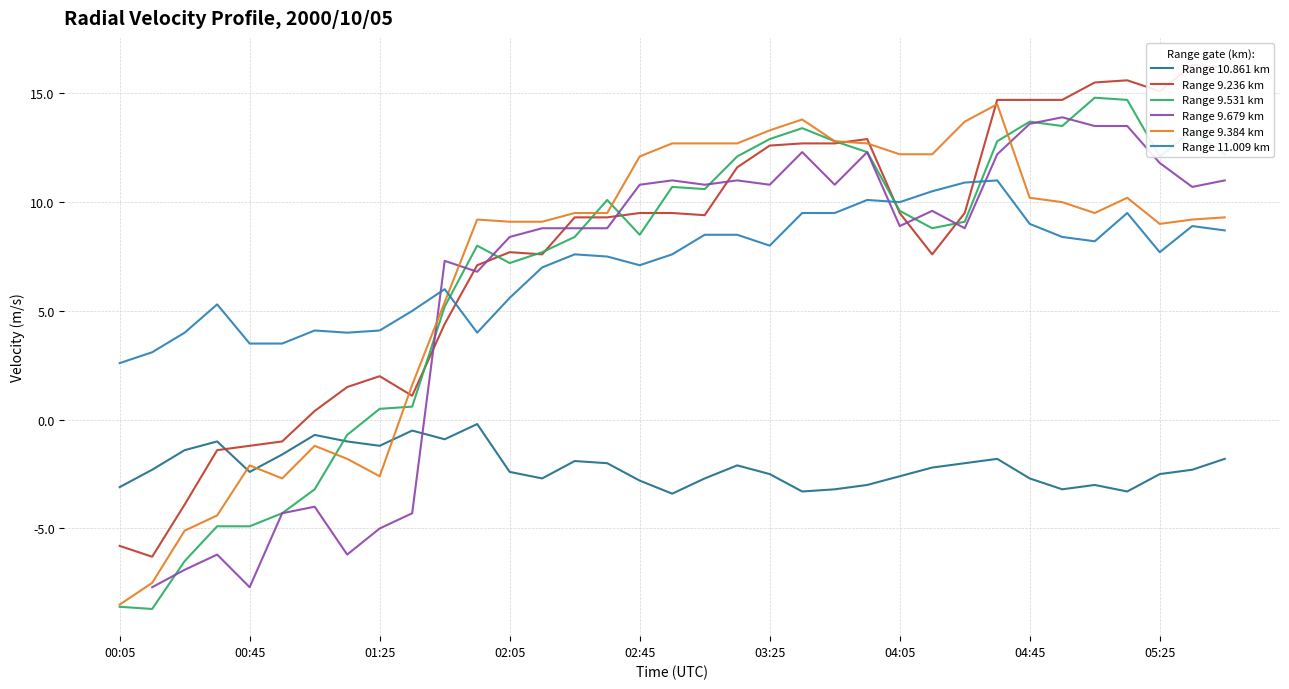

What is the total value across all series at 23?

57.3